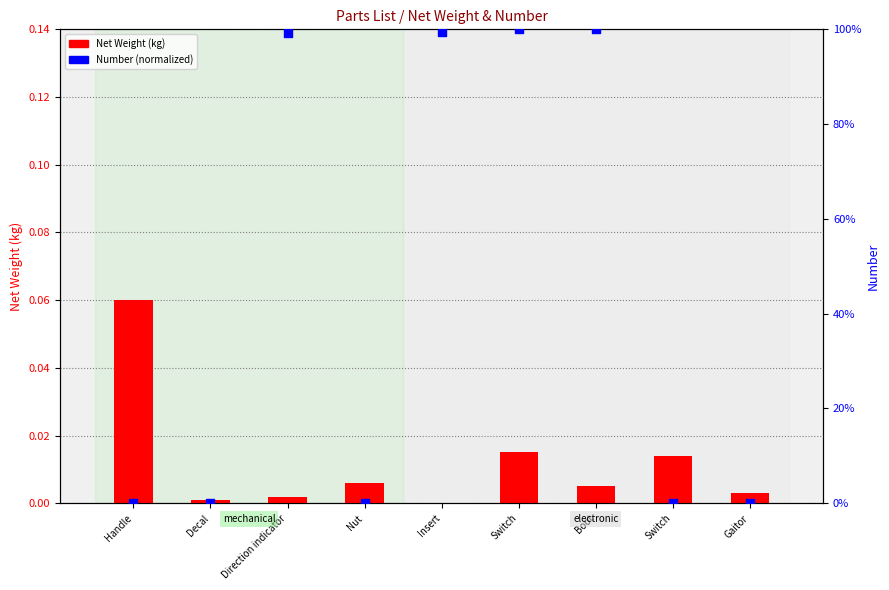

Which series has the largest total across all categories?

Number (normalized 0-100)